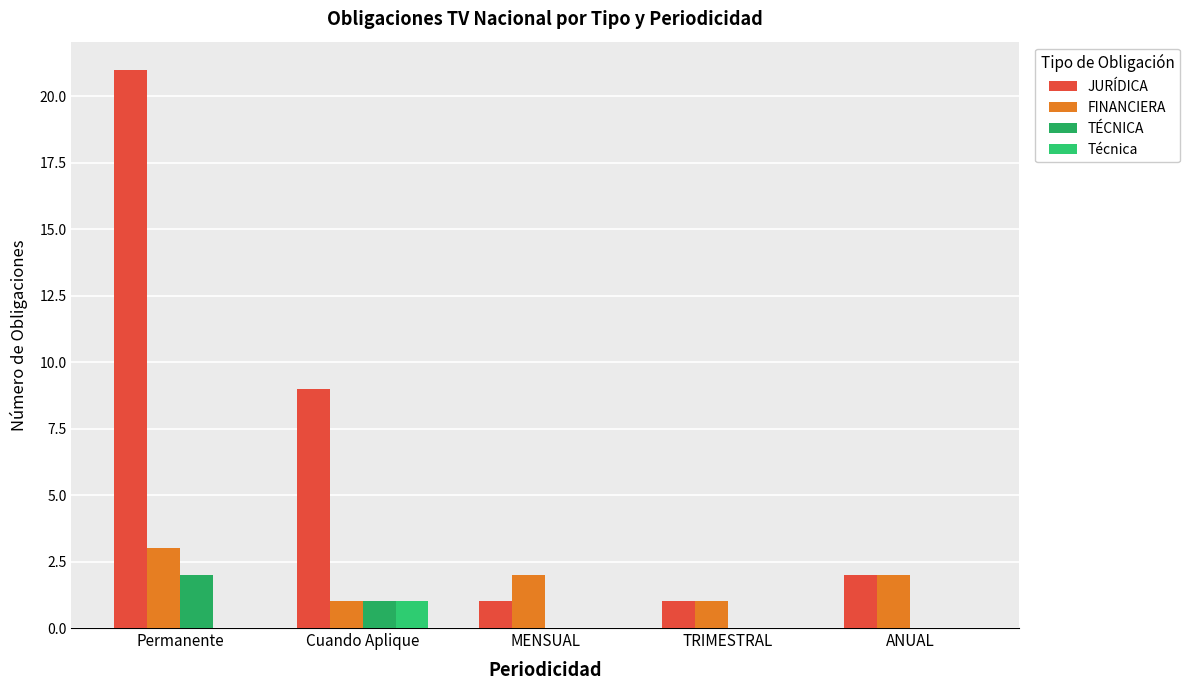

What are all the series names shown in the legend?

JURÍDICA, FINANCIERA, TÉCNICA, Técnica